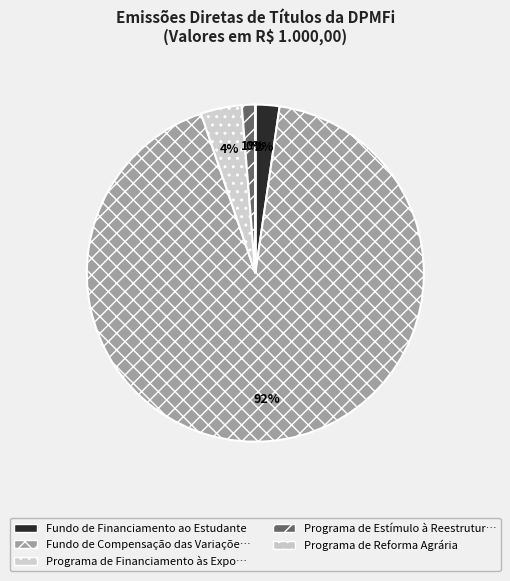

Which category has the smallest portion of the pie?

Programa de Reforma Agrária